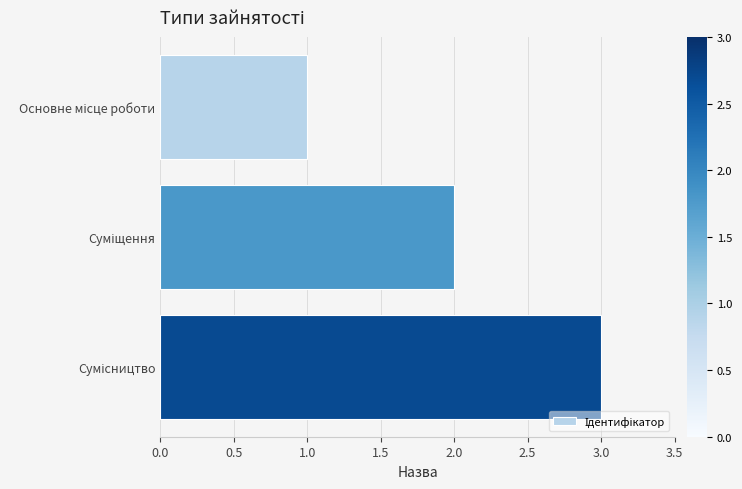

What is the sum of all values?

6